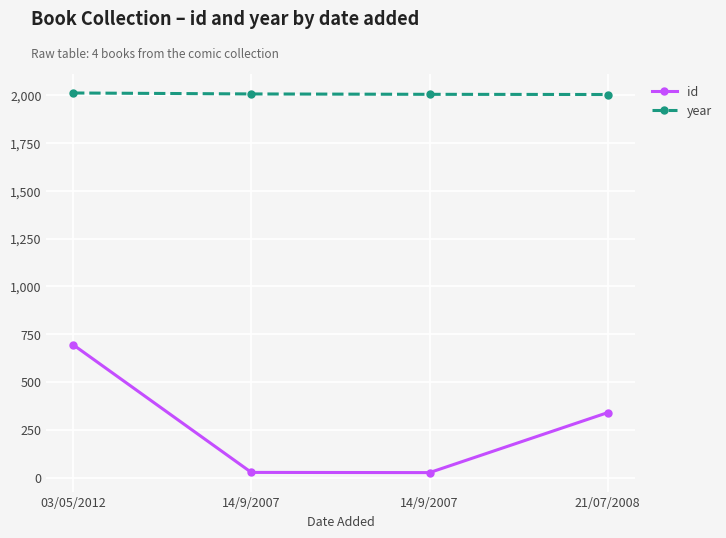

What is the total value across all series at 14/9/2007?

2034